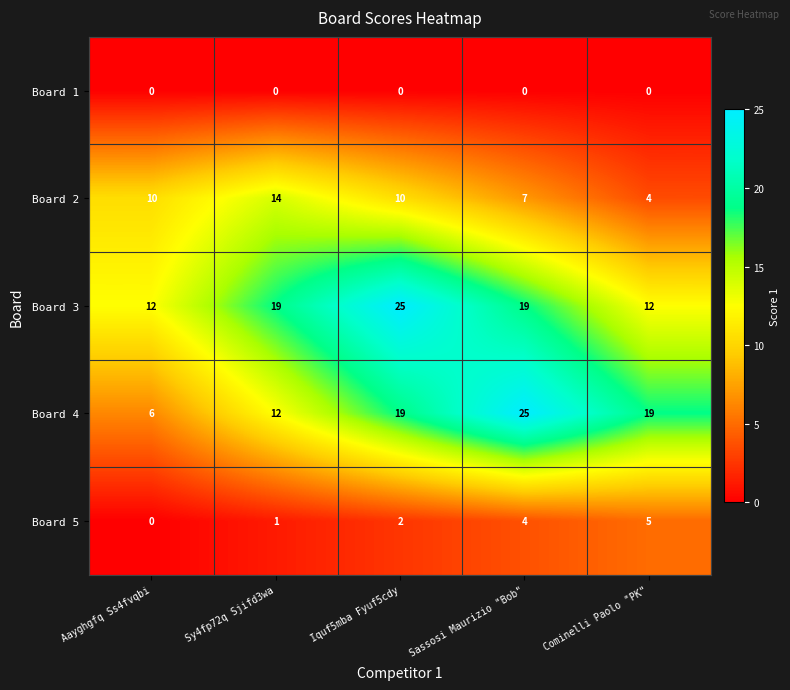

What is the difference between the maximum and second lowest values in the Board 4 series?

13